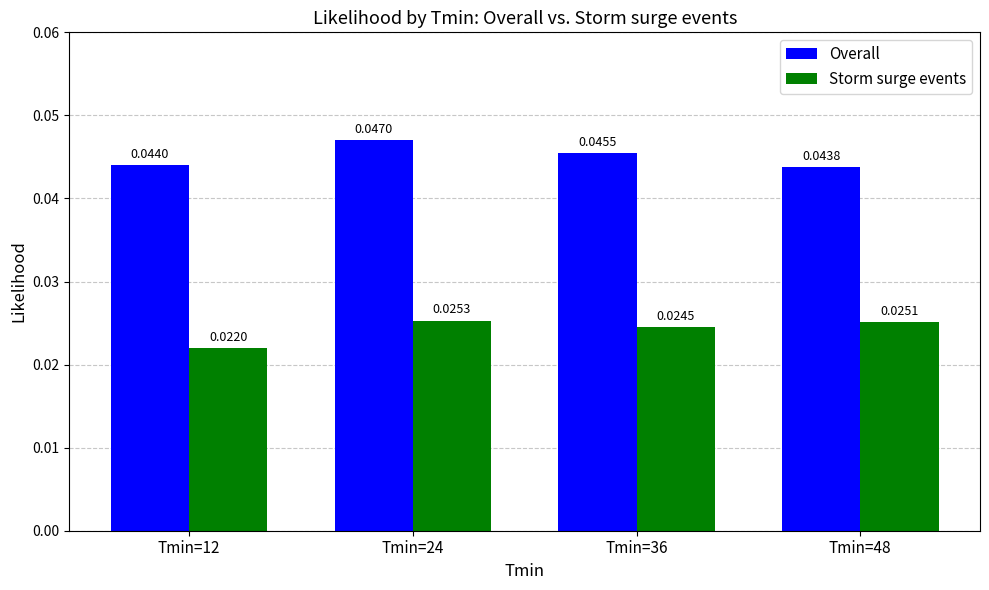

How many Storm surge events values are between 0 and 1?

4